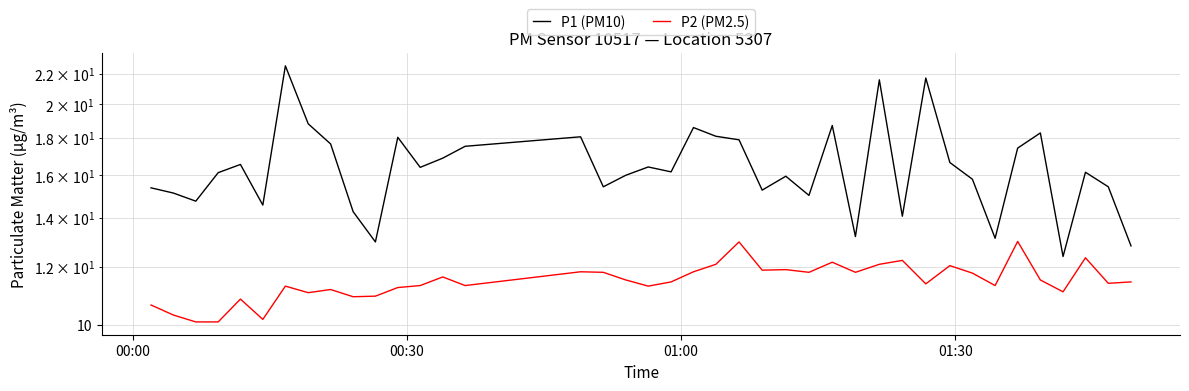

Which series has the largest range (max minus min)?

P1 (PM10)